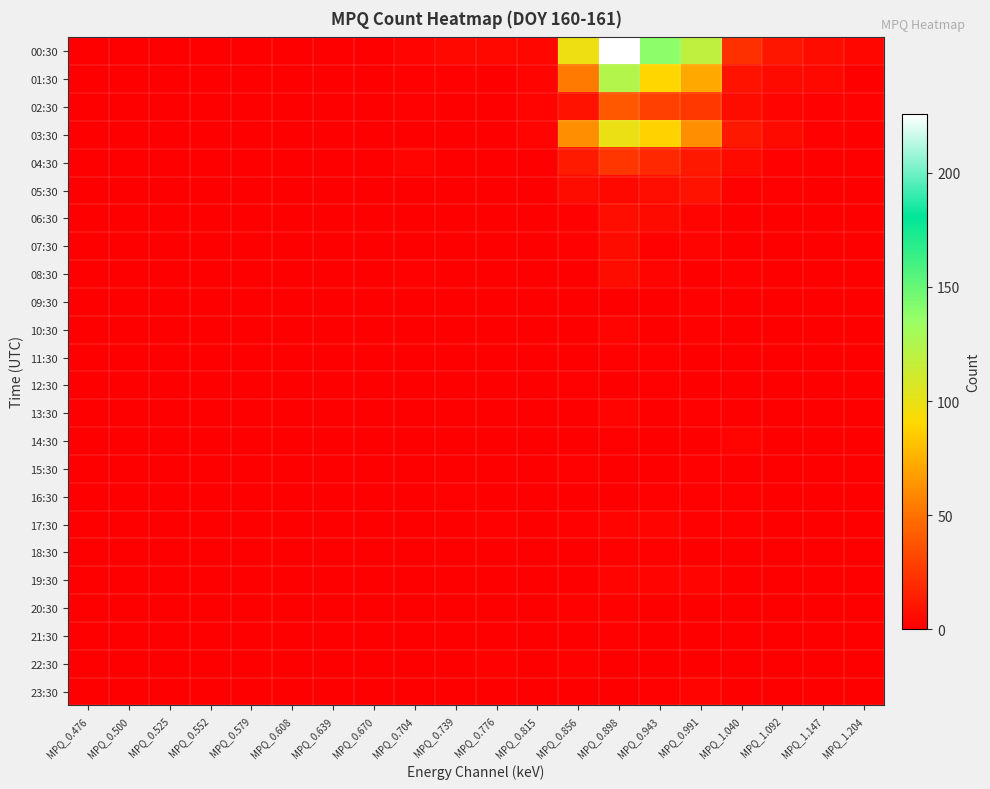

Reading right to left, extract all data points from this chart.

00:30: MPQ_1.204=3	MPQ_1.147=6	MPQ_1.092=10	MPQ_1.040=22	MPQ_0.991=119	MPQ_0.943=139	MPQ_0.898=226	MPQ_0.856=98	MPQ_0.815=3	MPQ_0.776=4	MPQ_0.739=4	MPQ_0.704=2	MPQ_0.670=0	MPQ_0.639=0	MPQ_0.608=0	MPQ_0.579=0	MPQ_0.552=0	MPQ_0.525=0	MPQ_0.500=0	MPQ_0.476=0
01:30: MPQ_1.204=0	MPQ_1.147=4	MPQ_1.092=5	MPQ_1.040=8	MPQ_0.991=72	MPQ_0.943=90	MPQ_0.898=124	MPQ_0.856=53	MPQ_0.815=2	MPQ_0.776=0	MPQ_0.739=1	MPQ_0.704=1	MPQ_0.670=0	MPQ_0.639=0	MPQ_0.608=0	MPQ_0.579=0	MPQ_0.552=0	MPQ_0.525=0	MPQ_0.500=0	MPQ_0.476=0
02:30: MPQ_1.204=1	MPQ_1.147=1	MPQ_1.092=2	MPQ_1.040=6	MPQ_0.991=25	MPQ_0.943=29	MPQ_0.898=39	MPQ_0.856=8	MPQ_0.815=2	MPQ_0.776=0	MPQ_0.739=0	MPQ_0.704=1	MPQ_0.670=0	MPQ_0.639=0	MPQ_0.608=0	MPQ_0.579=0	MPQ_0.552=0	MPQ_0.525=0	MPQ_0.500=0	MPQ_0.476=0
03:30: MPQ_1.204=0	MPQ_1.147=1	MPQ_1.092=5	MPQ_1.040=11	MPQ_0.991=61	MPQ_0.943=88	MPQ_0.898=99	MPQ_0.856=61	MPQ_0.815=2	MPQ_0.776=0	MPQ_0.739=0	MPQ_0.704=0	MPQ_0.670=0	MPQ_0.639=0	MPQ_0.608=0	MPQ_0.579=0	MPQ_0.552=0	MPQ_0.525=0	MPQ_0.500=0	MPQ_0.476=0
04:30: MPQ_1.204=0	MPQ_1.147=0	MPQ_1.092=1	MPQ_1.040=5	MPQ_0.991=11	MPQ_0.943=18	MPQ_0.898=24	MPQ_0.856=12	MPQ_0.815=0	MPQ_0.776=0	MPQ_0.739=0	MPQ_0.704=2	MPQ_0.670=0	MPQ_0.639=0	MPQ_0.608=0	MPQ_0.579=0	MPQ_0.552=0	MPQ_0.525=0	MPQ_0.500=0	MPQ_0.476=0
05:30: MPQ_1.204=0	MPQ_1.147=0	MPQ_1.092=1	MPQ_1.040=1	MPQ_0.991=8	MPQ_0.943=7	MPQ_0.898=4	MPQ_0.856=6	MPQ_0.815=0	MPQ_0.776=0	MPQ_0.739=0	MPQ_0.704=0	MPQ_0.670=0	MPQ_0.639=0	MPQ_0.608=0	MPQ_0.579=0	MPQ_0.552=0	MPQ_0.525=0	MPQ_0.500=0	MPQ_0.476=0
06:30: MPQ_1.204=0	MPQ_1.147=0	MPQ_1.092=0	MPQ_1.040=0	MPQ_0.991=2	MPQ_0.943=5	MPQ_0.898=7	MPQ_0.856=1	MPQ_0.815=0	MPQ_0.776=0	MPQ_0.739=0	MPQ_0.704=0	MPQ_0.670=0	MPQ_0.639=0	MPQ_0.608=0	MPQ_0.579=0	MPQ_0.552=0	MPQ_0.525=0	MPQ_0.500=0	MPQ_0.476=0
07:30: MPQ_1.204=0	MPQ_1.147=0	MPQ_1.092=0	MPQ_1.040=0	MPQ_0.991=2	MPQ_0.943=1	MPQ_0.898=6	MPQ_0.856=1	MPQ_0.815=0	MPQ_0.776=0	MPQ_0.739=0	MPQ_0.704=0	MPQ_0.670=0	MPQ_0.639=0	MPQ_0.608=0	MPQ_0.579=0	MPQ_0.552=0	MPQ_0.525=0	MPQ_0.500=0	MPQ_0.476=0
08:30: MPQ_1.204=0	MPQ_1.147=0	MPQ_1.092=0	MPQ_1.040=1	MPQ_0.991=0	MPQ_0.943=2	MPQ_0.898=6	MPQ_0.856=0	MPQ_0.815=0	MPQ_0.776=0	MPQ_0.739=0	MPQ_0.704=1	MPQ_0.670=0	MPQ_0.639=0	MPQ_0.608=0	MPQ_0.579=0	MPQ_0.552=0	MPQ_0.525=0	MPQ_0.500=0	MPQ_0.476=0
09:30: MPQ_1.204=0	MPQ_1.147=0	MPQ_1.092=0	MPQ_1.040=0	MPQ_0.991=1	MPQ_0.943=0	MPQ_0.898=0	MPQ_0.856=0	MPQ_0.815=0	MPQ_0.776=0	MPQ_0.739=0	MPQ_0.704=0	MPQ_0.670=0	MPQ_0.639=0	MPQ_0.608=0	MPQ_0.579=0	MPQ_0.552=0	MPQ_0.525=0	MPQ_0.500=0	MPQ_0.476=0
10:30: MPQ_1.204=0	MPQ_1.147=0	MPQ_1.092=0	MPQ_1.040=0	MPQ_0.991=1	MPQ_0.943=0	MPQ_0.898=2	MPQ_0.856=0	MPQ_0.815=0	MPQ_0.776=0	MPQ_0.739=0	MPQ_0.704=0	MPQ_0.670=0	MPQ_0.639=0	MPQ_0.608=0	MPQ_0.579=0	MPQ_0.552=0	MPQ_0.525=0	MPQ_0.500=0	MPQ_0.476=0
11:30: MPQ_1.204=0	MPQ_1.147=0	MPQ_1.092=0	MPQ_1.040=0	MPQ_0.991=0	MPQ_0.943=1	MPQ_0.898=1	MPQ_0.856=0	MPQ_0.815=0	MPQ_0.776=0	MPQ_0.739=0	MPQ_0.704=0	MPQ_0.670=0	MPQ_0.639=0	MPQ_0.608=0	MPQ_0.579=0	MPQ_0.552=0	MPQ_0.525=0	MPQ_0.500=0	MPQ_0.476=0
12:30: MPQ_1.204=0	MPQ_1.147=0	MPQ_1.092=0	MPQ_1.040=0	MPQ_0.991=0	MPQ_0.943=1	MPQ_0.898=0	MPQ_0.856=1	MPQ_0.815=0	MPQ_0.776=0	MPQ_0.739=0	MPQ_0.704=0	MPQ_0.670=0	MPQ_0.639=0	MPQ_0.608=0	MPQ_0.579=0	MPQ_0.552=0	MPQ_0.525=0	MPQ_0.500=0	MPQ_0.476=0
13:30: MPQ_1.204=0	MPQ_1.147=0	MPQ_1.092=0	MPQ_1.040=0	MPQ_0.991=1	MPQ_0.943=0	MPQ_0.898=2	MPQ_0.856=0	MPQ_0.815=0	MPQ_0.776=0	MPQ_0.739=0	MPQ_0.704=0	MPQ_0.670=0	MPQ_0.639=0	MPQ_0.608=0	MPQ_0.579=0	MPQ_0.552=0	MPQ_0.525=0	MPQ_0.500=0	MPQ_0.476=0
14:30: MPQ_1.204=0	MPQ_1.147=0	MPQ_1.092=0	MPQ_1.040=2	MPQ_0.991=0	MPQ_0.943=0	MPQ_0.898=1	MPQ_0.856=0	MPQ_0.815=0	MPQ_0.776=0	MPQ_0.739=0	MPQ_0.704=0	MPQ_0.670=0	MPQ_0.639=0	MPQ_0.608=0	MPQ_0.579=0	MPQ_0.552=0	MPQ_0.525=0	MPQ_0.500=0	MPQ_0.476=0
15:30: MPQ_1.204=0	MPQ_1.147=0	MPQ_1.092=0	MPQ_1.040=0	MPQ_0.991=1	MPQ_0.943=0	MPQ_0.898=0	MPQ_0.856=1	MPQ_0.815=0	MPQ_0.776=0	MPQ_0.739=0	MPQ_0.704=0	MPQ_0.670=0	MPQ_0.639=0	MPQ_0.608=0	MPQ_0.579=0	MPQ_0.552=0	MPQ_0.525=0	MPQ_0.500=0	MPQ_0.476=0
16:30: MPQ_1.204=0	MPQ_1.147=0	MPQ_1.092=0	MPQ_1.040=1	MPQ_0.991=1	MPQ_0.943=1	MPQ_0.898=0	MPQ_0.856=0	MPQ_0.815=0	MPQ_0.776=0	MPQ_0.739=1	MPQ_0.704=0	MPQ_0.670=0	MPQ_0.639=0	MPQ_0.608=0	MPQ_0.579=0	MPQ_0.552=0	MPQ_0.525=0	MPQ_0.500=0	MPQ_0.476=0
17:30: MPQ_1.204=0	MPQ_1.147=0	MPQ_1.092=0	MPQ_1.040=1	MPQ_0.991=1	MPQ_0.943=2	MPQ_0.898=2	MPQ_0.856=1	MPQ_0.815=0	MPQ_0.776=1	MPQ_0.739=0	MPQ_0.704=0	MPQ_0.670=0	MPQ_0.639=0	MPQ_0.608=0	MPQ_0.579=0	MPQ_0.552=0	MPQ_0.525=0	MPQ_0.500=0	MPQ_0.476=0
18:30: MPQ_1.204=0	MPQ_1.147=0	MPQ_1.092=0	MPQ_1.040=0	MPQ_0.991=0	MPQ_0.943=1	MPQ_0.898=1	MPQ_0.856=0	MPQ_0.815=0	MPQ_0.776=0	MPQ_0.739=0	MPQ_0.704=0	MPQ_0.670=0	MPQ_0.639=0	MPQ_0.608=0	MPQ_0.579=0	MPQ_0.552=0	MPQ_0.525=0	MPQ_0.500=0	MPQ_0.476=0
19:30: MPQ_1.204=0	MPQ_1.147=0	MPQ_1.092=0	MPQ_1.040=0	MPQ_0.991=2	MPQ_0.943=2	MPQ_0.898=2	MPQ_0.856=0	MPQ_0.815=0	MPQ_0.776=0	MPQ_0.739=0	MPQ_0.704=0	MPQ_0.670=0	MPQ_0.639=0	MPQ_0.608=0	MPQ_0.579=0	MPQ_0.552=0	MPQ_0.525=0	MPQ_0.500=0	MPQ_0.476=0
20:30: MPQ_1.204=0	MPQ_1.147=0	MPQ_1.092=0	MPQ_1.040=0	MPQ_0.991=0	MPQ_0.943=0	MPQ_0.898=1	MPQ_0.856=1	MPQ_0.815=0	MPQ_0.776=0	MPQ_0.739=0	MPQ_0.704=0	MPQ_0.670=0	MPQ_0.639=0	MPQ_0.608=0	MPQ_0.579=0	MPQ_0.552=0	MPQ_0.525=0	MPQ_0.500=0	MPQ_0.476=0
21:30: MPQ_1.204=0	MPQ_1.147=0	MPQ_1.092=0	MPQ_1.040=0	MPQ_0.991=0	MPQ_0.943=0	MPQ_0.898=1	MPQ_0.856=0	MPQ_0.815=0	MPQ_0.776=0	MPQ_0.739=0	MPQ_0.704=0	MPQ_0.670=0	MPQ_0.639=0	MPQ_0.608=0	MPQ_0.579=0	MPQ_0.552=0	MPQ_0.525=0	MPQ_0.500=0	MPQ_0.476=0
22:30: MPQ_1.204=0	MPQ_1.147=0	MPQ_1.092=0	MPQ_1.040=0	MPQ_0.991=0	MPQ_0.943=0	MPQ_0.898=0	MPQ_0.856=1	MPQ_0.815=0	MPQ_0.776=1	MPQ_0.739=0	MPQ_0.704=0	MPQ_0.670=0	MPQ_0.639=0	MPQ_0.608=0	MPQ_0.579=0	MPQ_0.552=0	MPQ_0.525=0	MPQ_0.500=0	MPQ_0.476=0
23:30: MPQ_1.204=0	MPQ_1.147=0	MPQ_1.092=0	MPQ_1.040=0	MPQ_0.991=2	MPQ_0.943=1	MPQ_0.898=0	MPQ_0.856=0	MPQ_0.815=0	MPQ_0.776=0	MPQ_0.739=0	MPQ_0.704=0	MPQ_0.670=0	MPQ_0.639=0	MPQ_0.608=0	MPQ_0.579=0	MPQ_0.552=0	MPQ_0.525=0	MPQ_0.500=0	MPQ_0.476=0